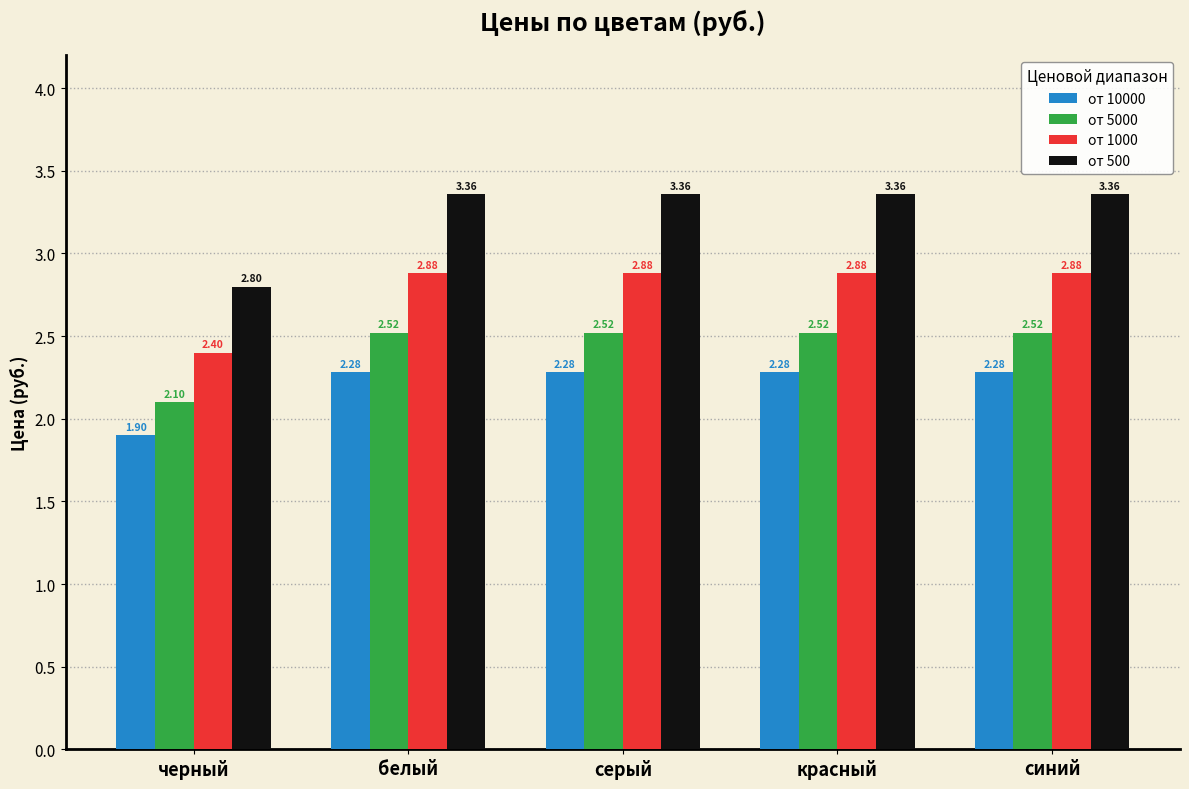

What is the sum of the от 500 values at белый and черный?

6.2